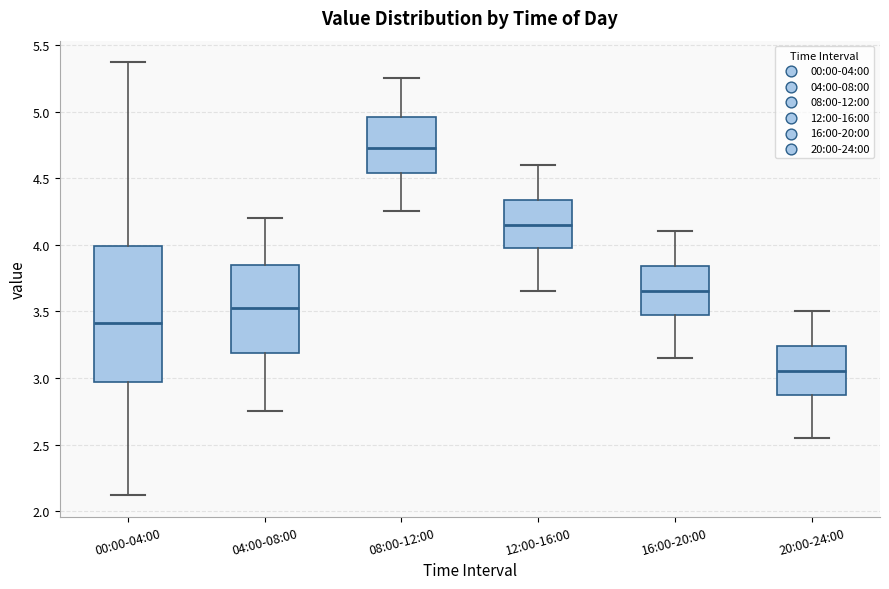

Which box has the highest median line?

08:00-12:00